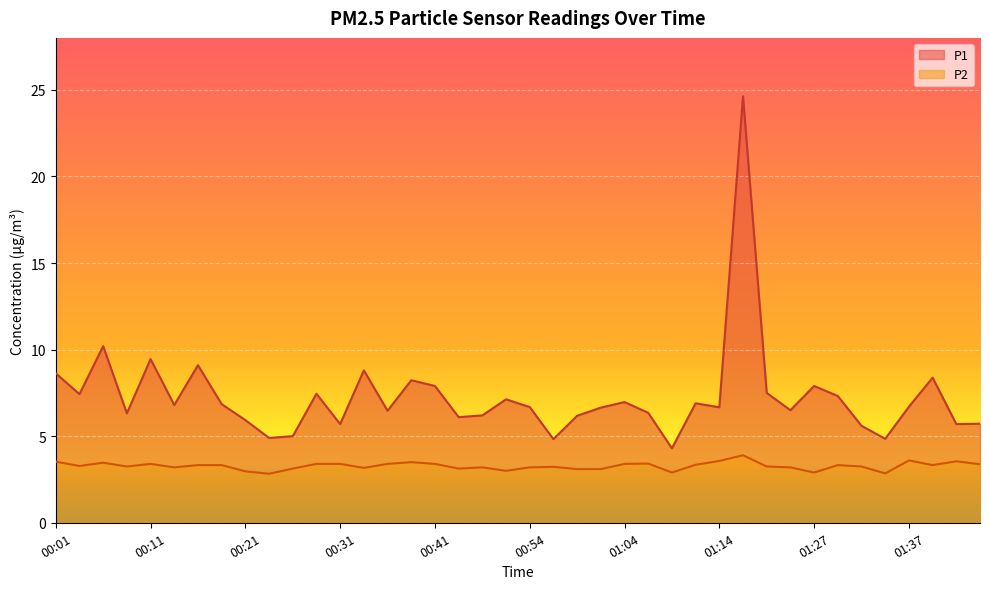

The P2 series shows 0.9 at 01:16. True or false?

False